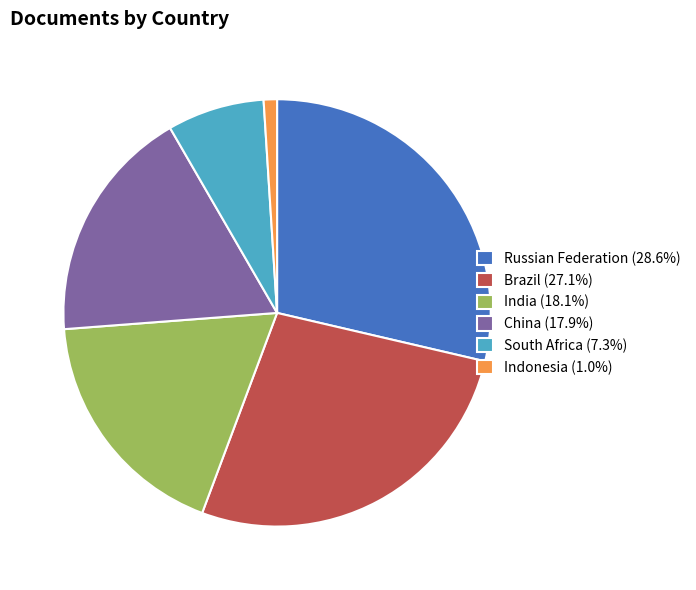

Is it true that South Africa is 7% of the pie?

True